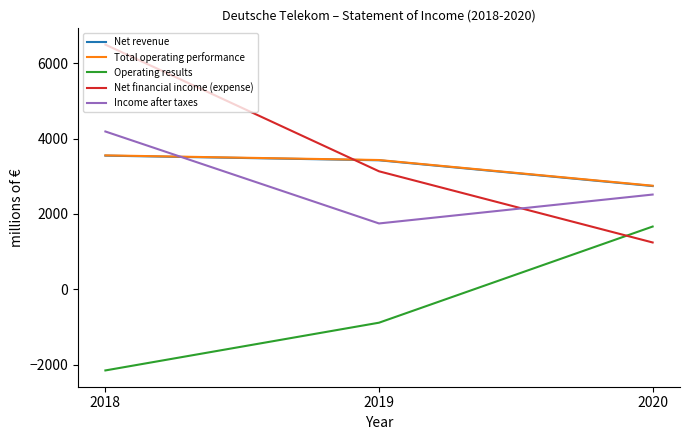

What is the minimum value shown in the chart?

-2146